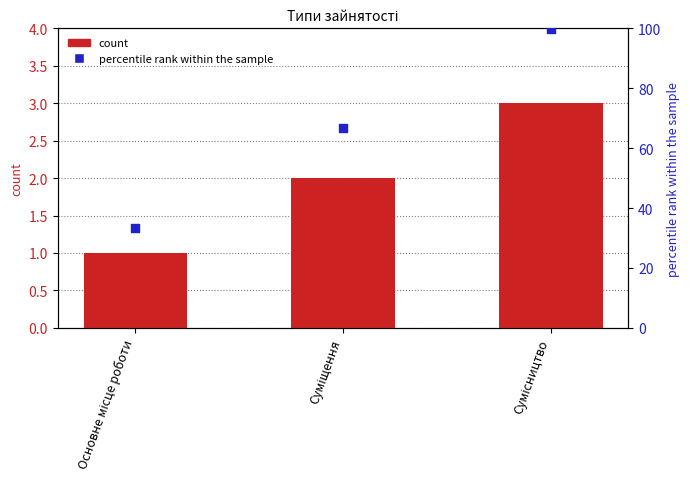

Which series reaches the maximum Y coordinate?

percentile rank within the sample